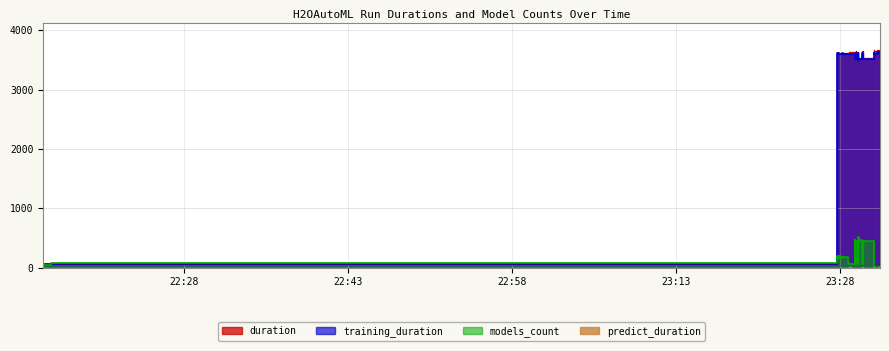

At which category does the chart reach its minimum across all series?

22:43